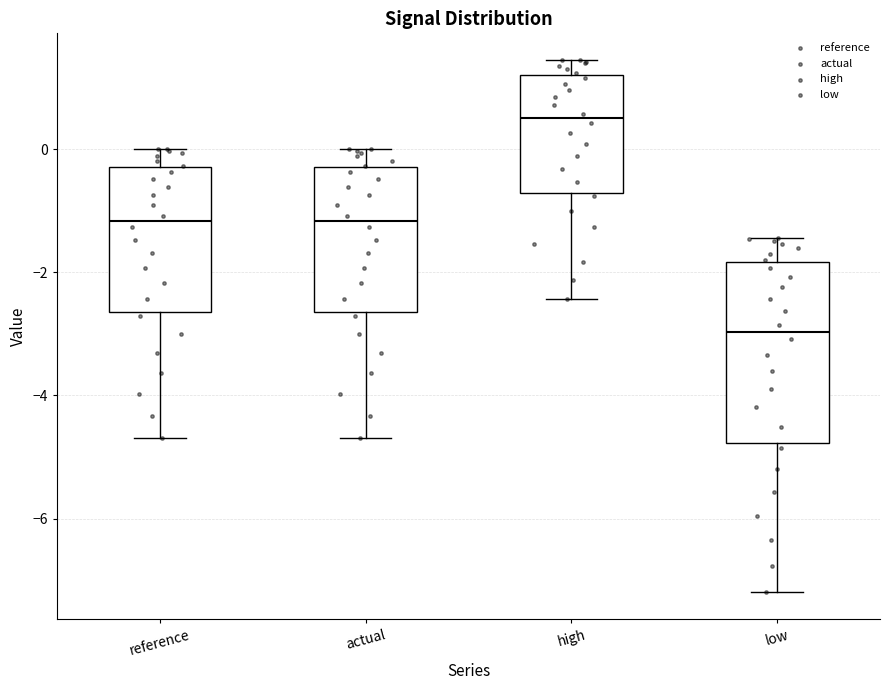

Where is the lower edge of the box for low on the y-axis? The values are not printed on the chart, so give them approximately, as read against the axis.

-4.8